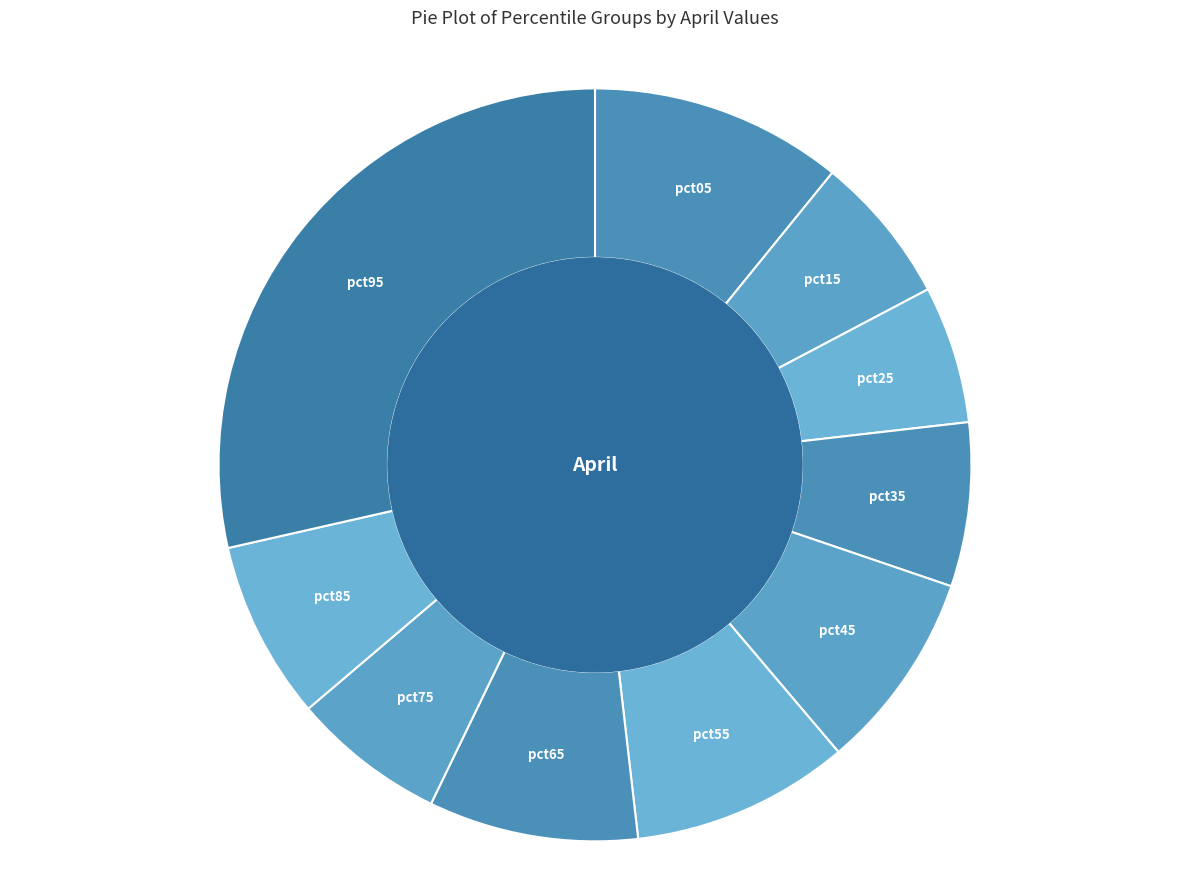

Combined, do pct35 and pct45 account for over 50%?

No